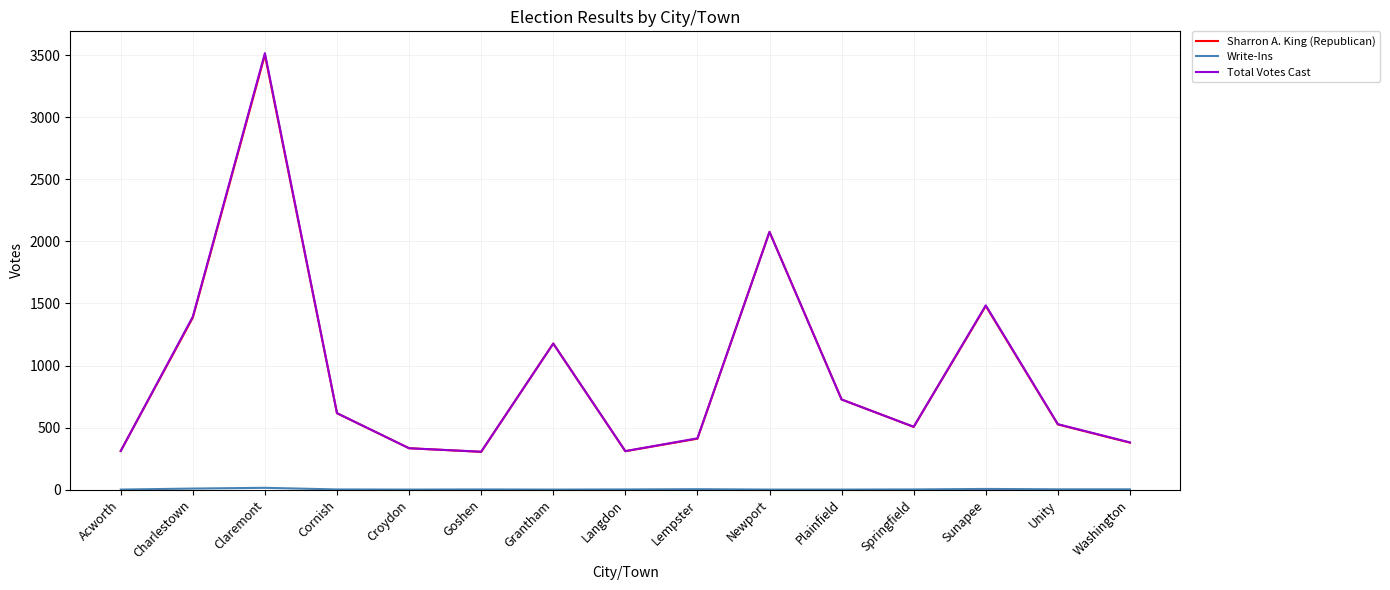

What is the maximum value for Sharron A. King (Republican)?

3504